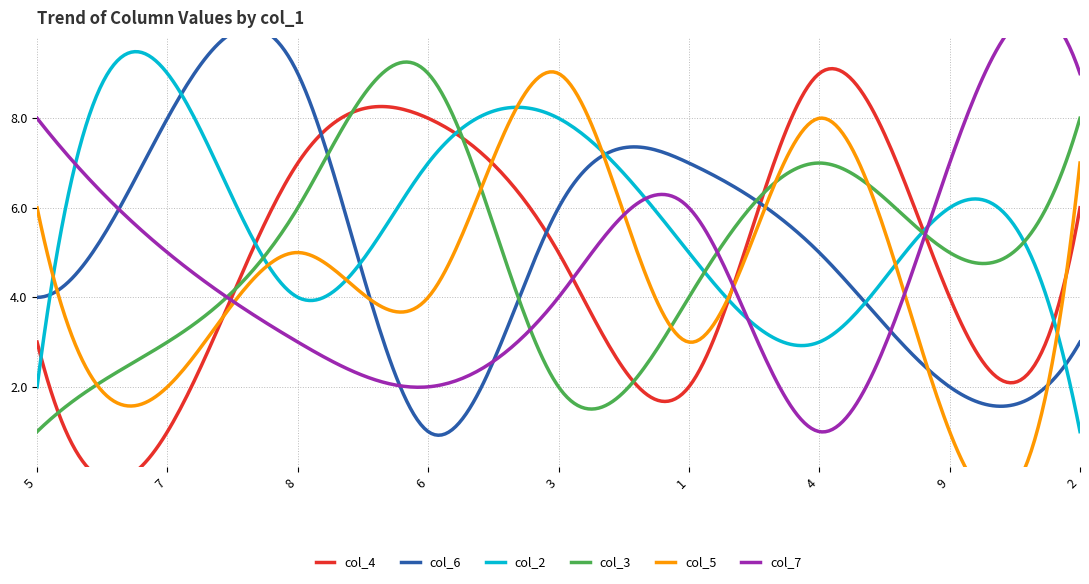

Is the value of col_7 at 1 greater than the value of col_5 at 5?

No